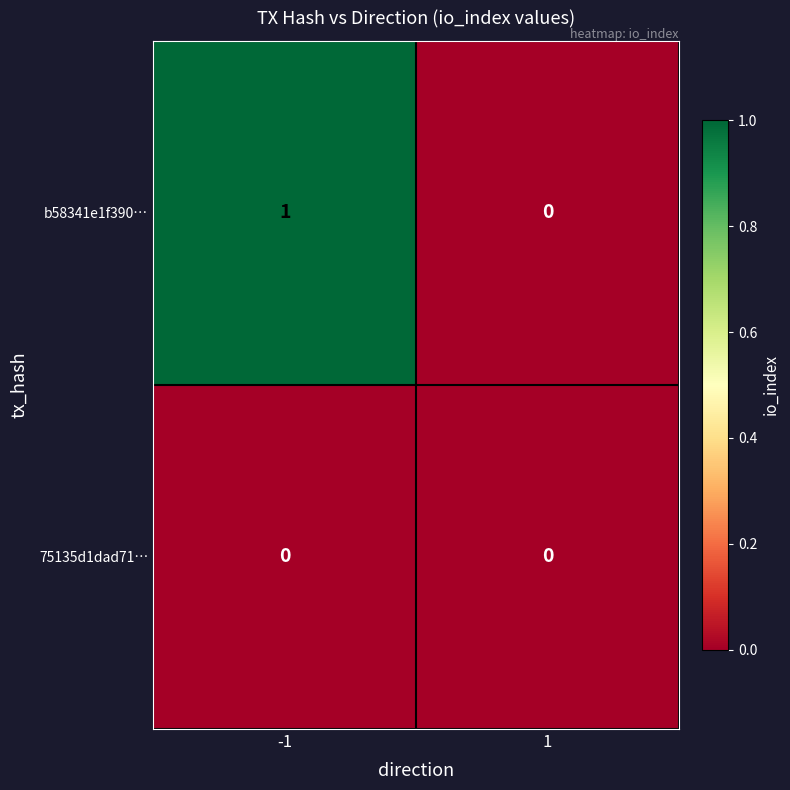

Is it true that b58341e1f390… equals 0 at 1?

True